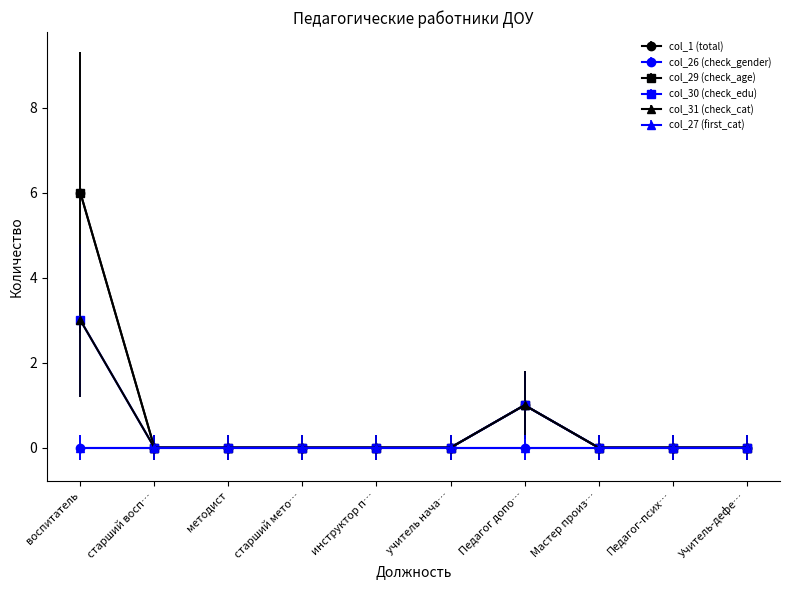

At which category does the chart reach its peak across all series?

воспитатель